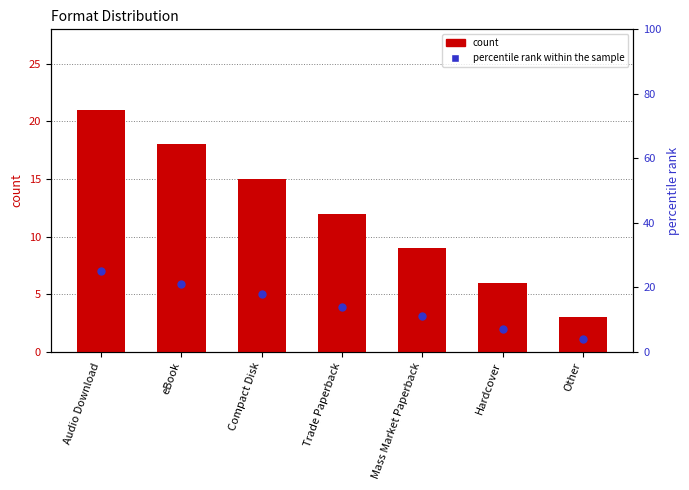

What are all the series names shown in the legend?

count, percentile rank within the sample